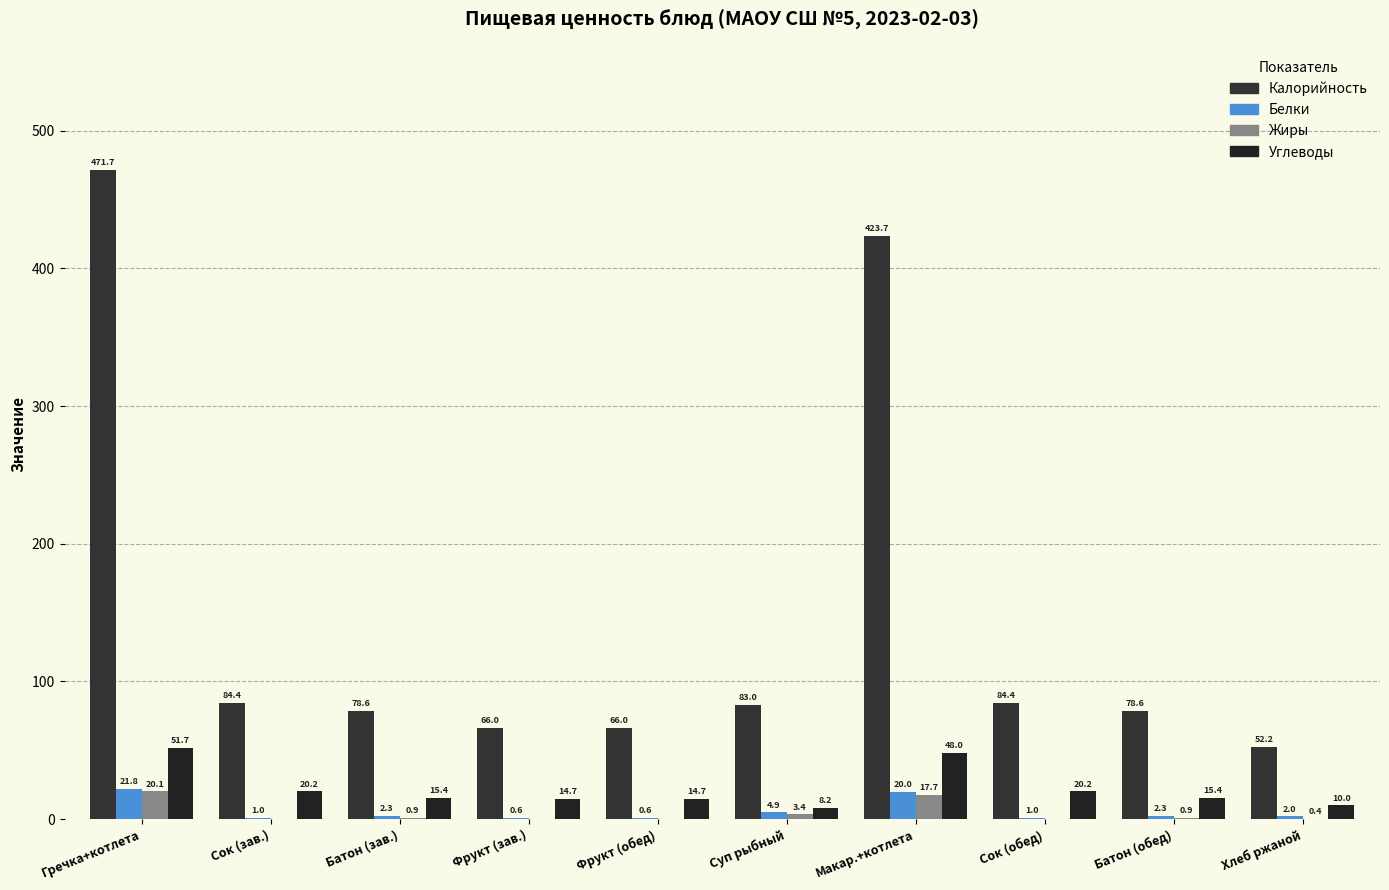

Are the bars grouped side by side (vs. stacked)?

Yes